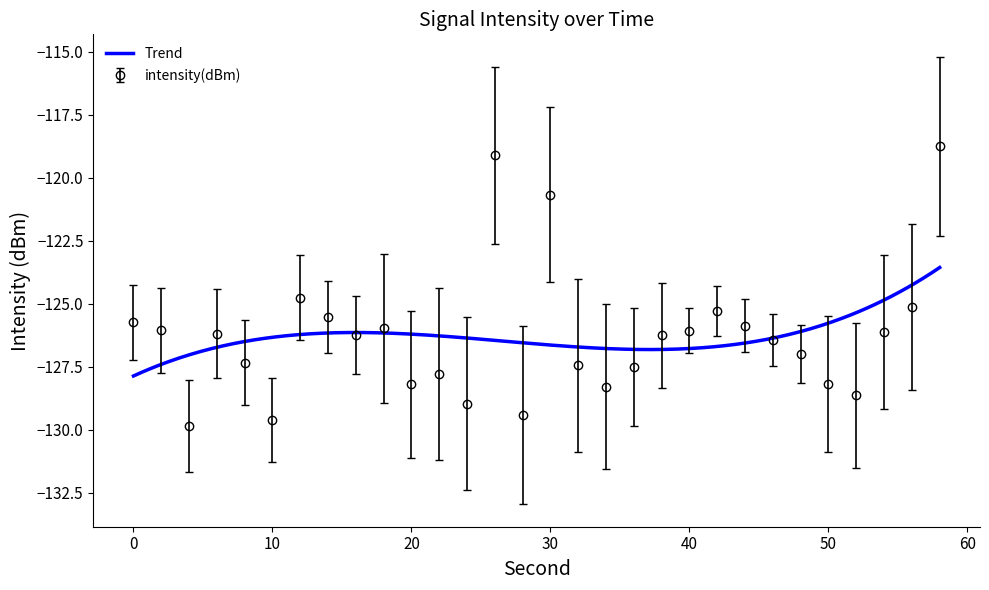

What is the approximate value at 16?

-126.2